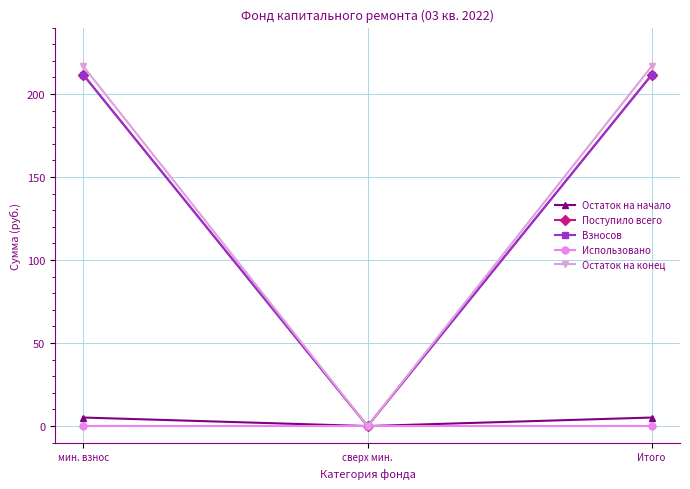

How many series are shown in this chart?

5